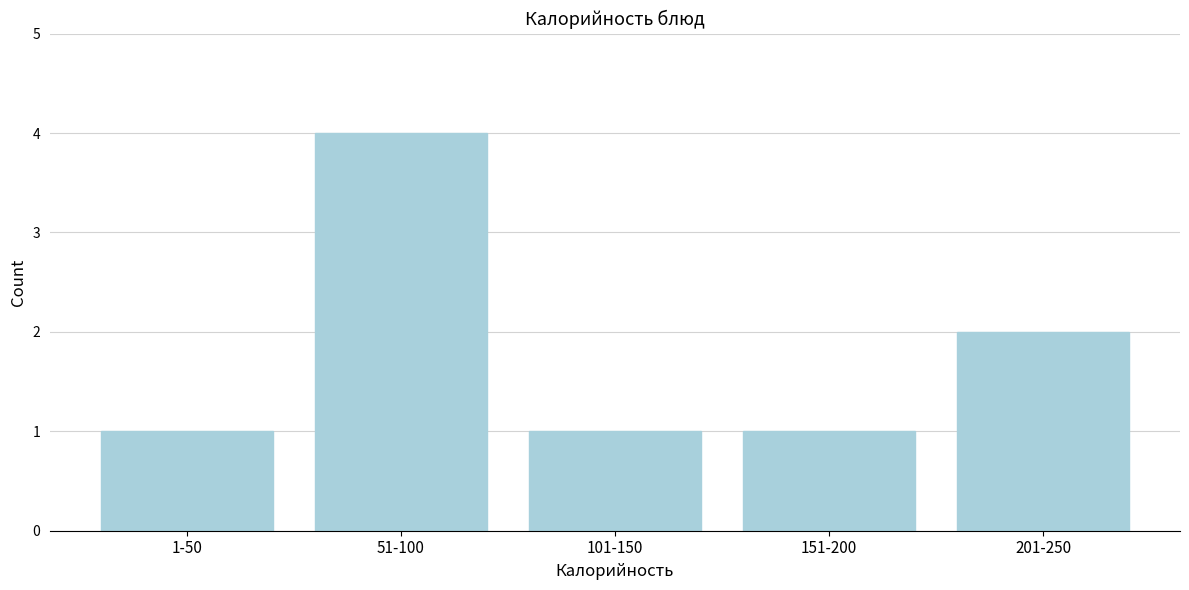

Reading left to right, list all the values displayed in this chart.

1-50=1	51-100=4	101-150=1	151-200=1	201-250=2